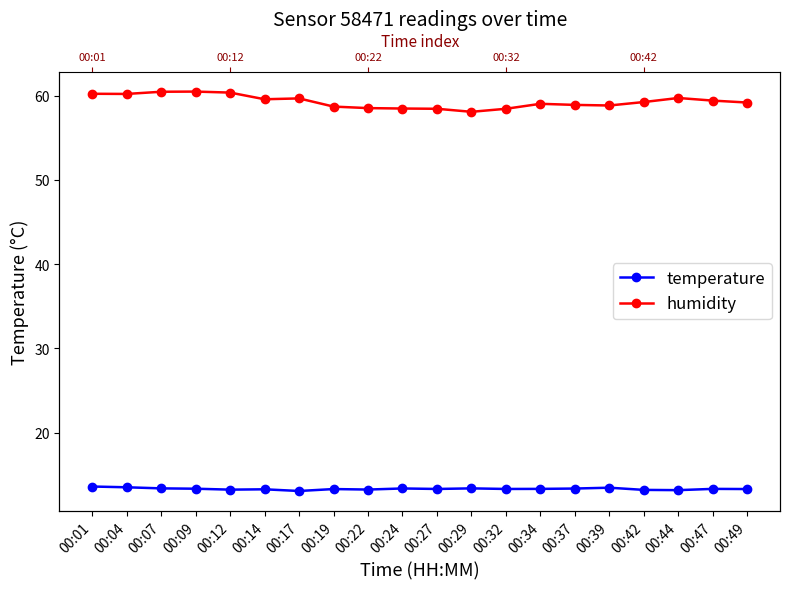

Reading left to right, list all the values displayed in this chart.

temperature: 13.6	13.5	13.4	13.4	13.2	13.3	13.1	13.3	13.3	13.4	13.3	13.4	13.3	13.3	13.4	13.5	13.2	13.2	13.3	13.3
humidity: 60.2	60.2	60.5	60.5	60.4	59.6	59.7	58.7	58.5	58.5	58.4	58.1	58.4	59.0	58.9	58.8	59.2	59.7	59.4	59.2